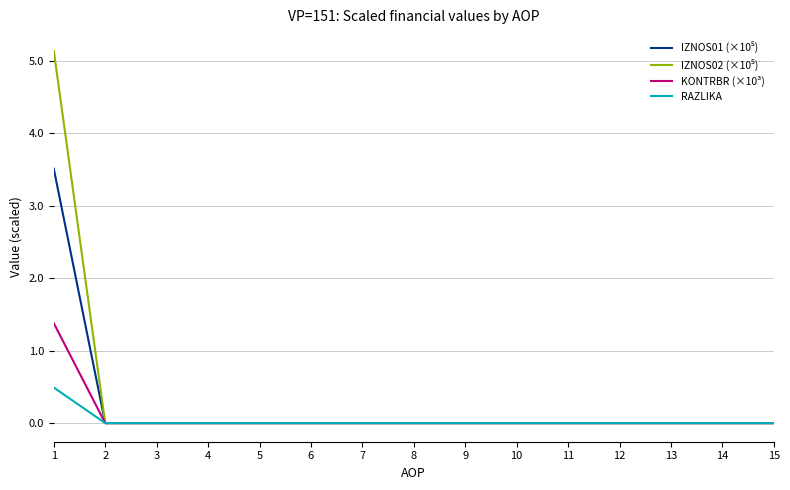

True or false: RAZLIKA has a value of -0.3 at 6.

False